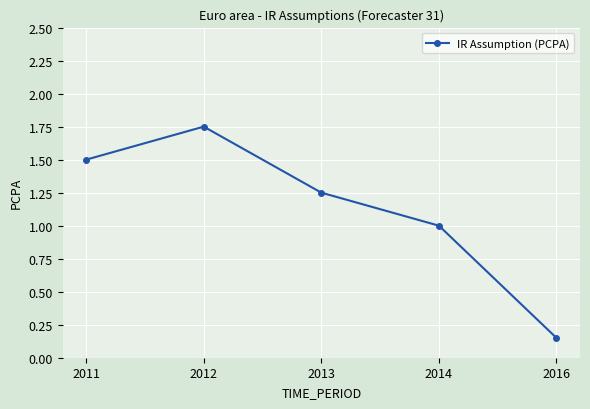

What is the change in value from 2013 to 2016?

-1.1